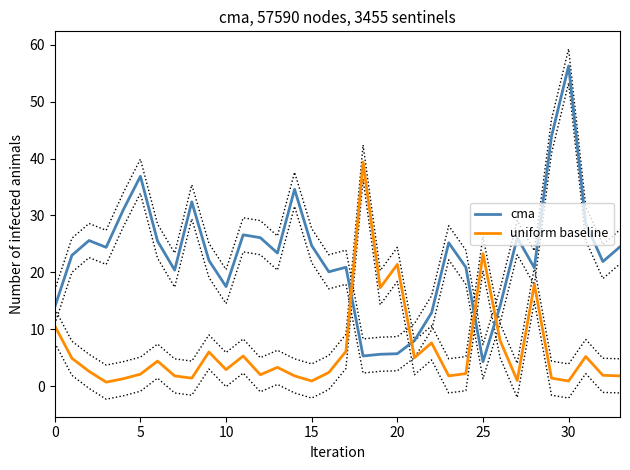

After their last crossing, which series has the higher values: uniform baseline or cma?

cma